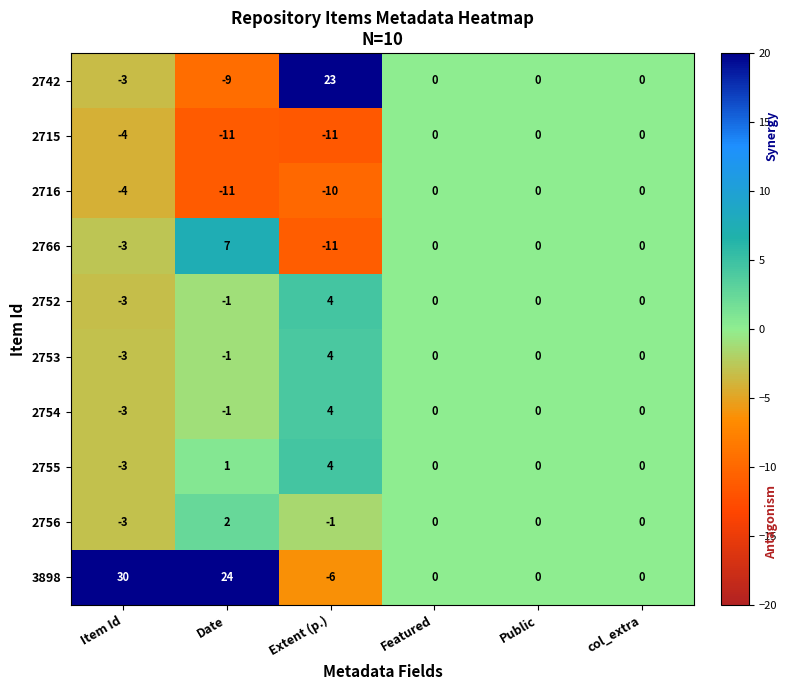

How many distinct data groups are displayed?

10